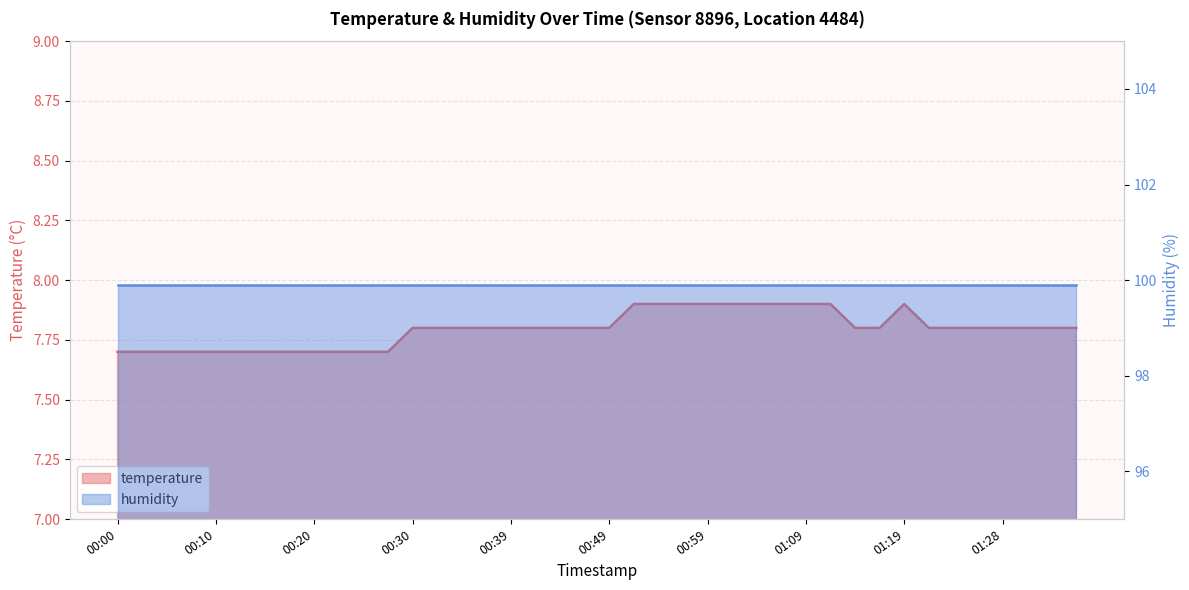

The value at 00:52 is 7.9. True or false?

True